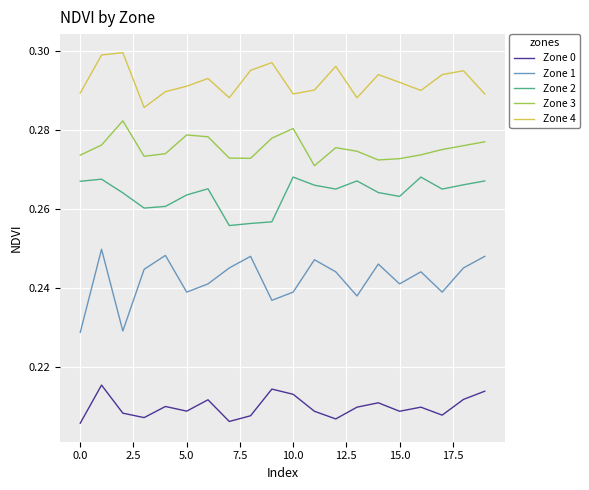

List the series in order of their peak value, highest first.

Zone 4, Zone 3, Zone 2, Zone 1, Zone 0